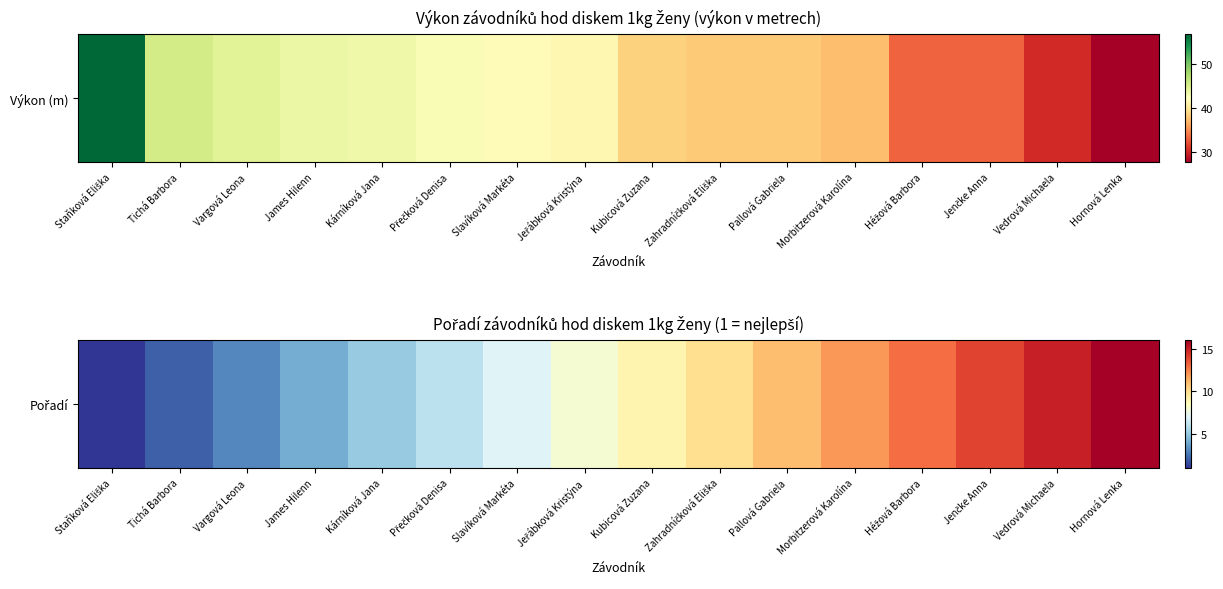

The value at Vedrová Michaela is 6. True or false?

False